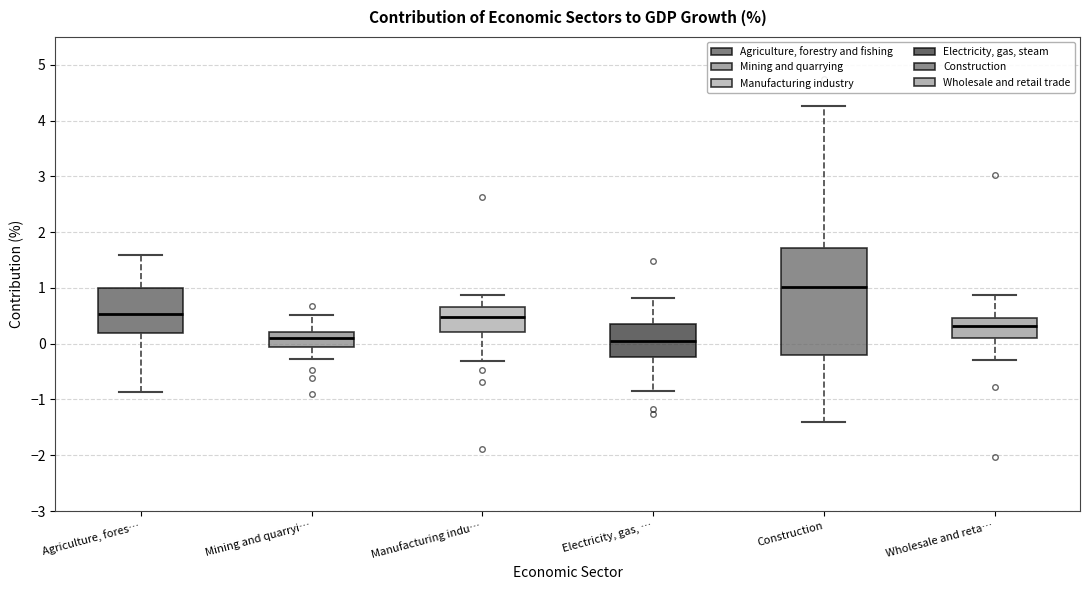

Which box has the highest median line?

Construction